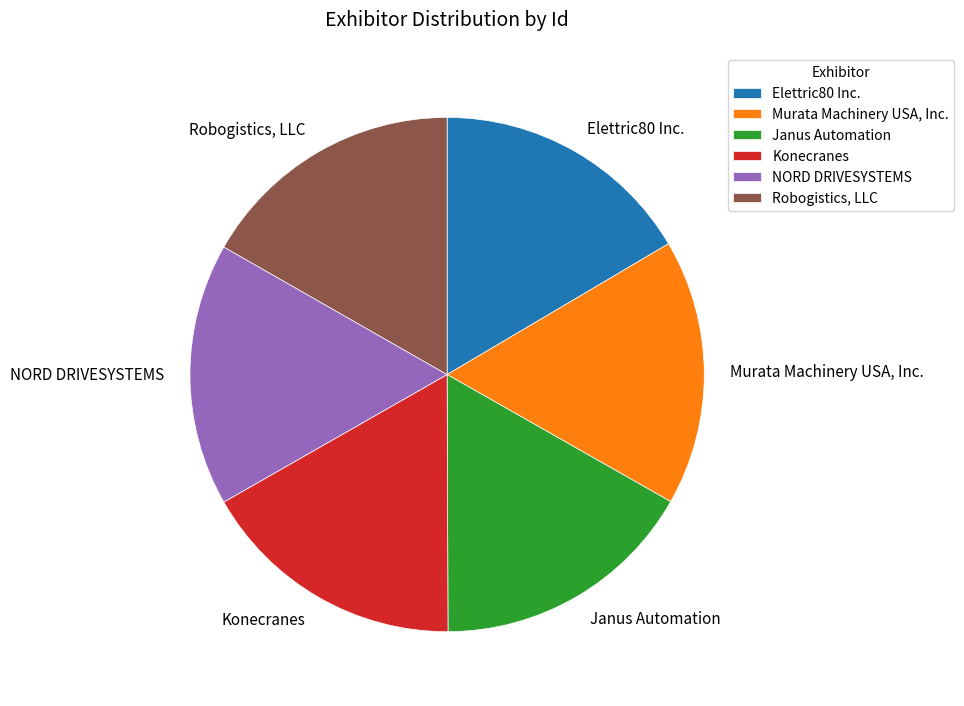

Is there a majority slice in this chart?

No